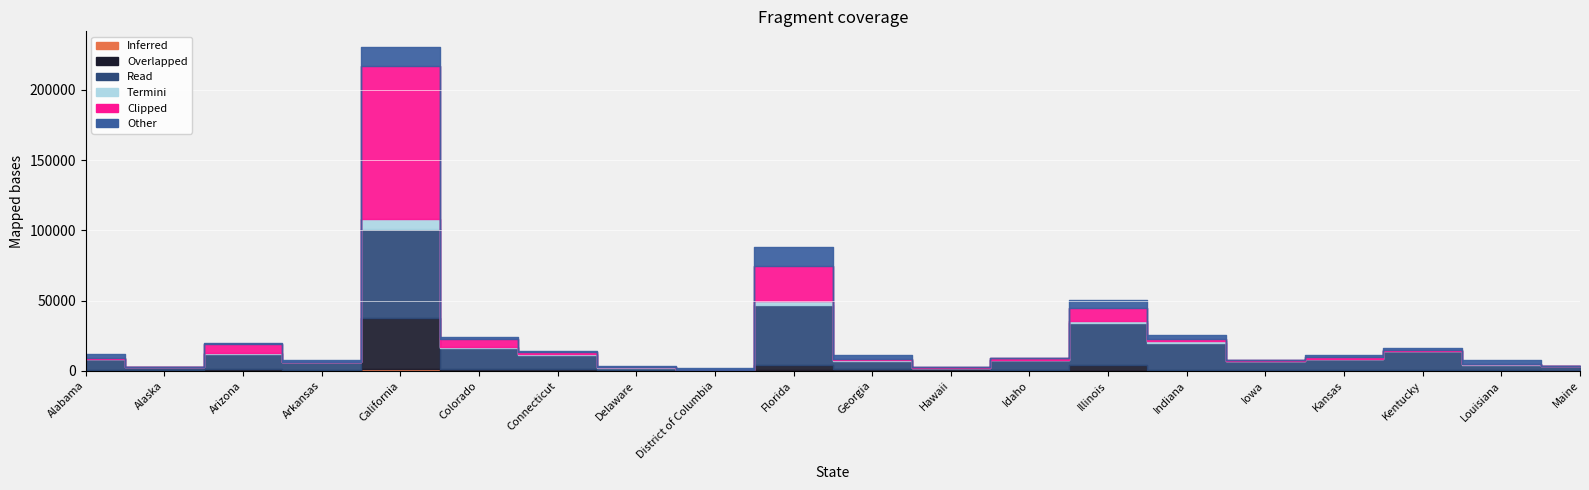

The White series shows 3698 at Colorado. True or false?

False